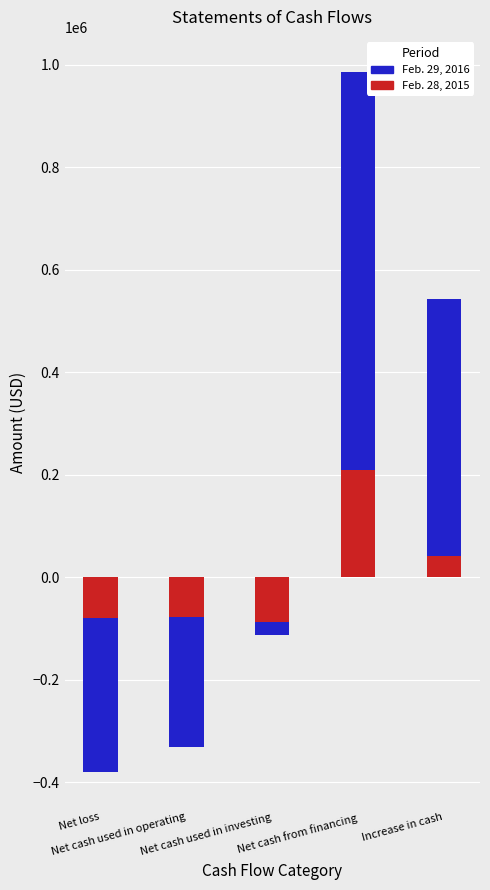

How many positive values does the Feb. 28, 2015 series have?

2